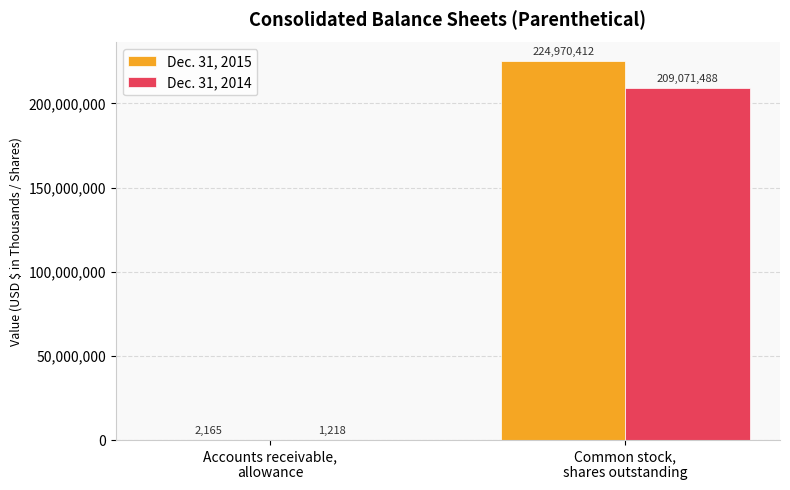

Reading right to left, extract all data points from this chart.

Dec. 31, 2015: 224970412	2165
Dec. 31, 2014: 209071488	1218